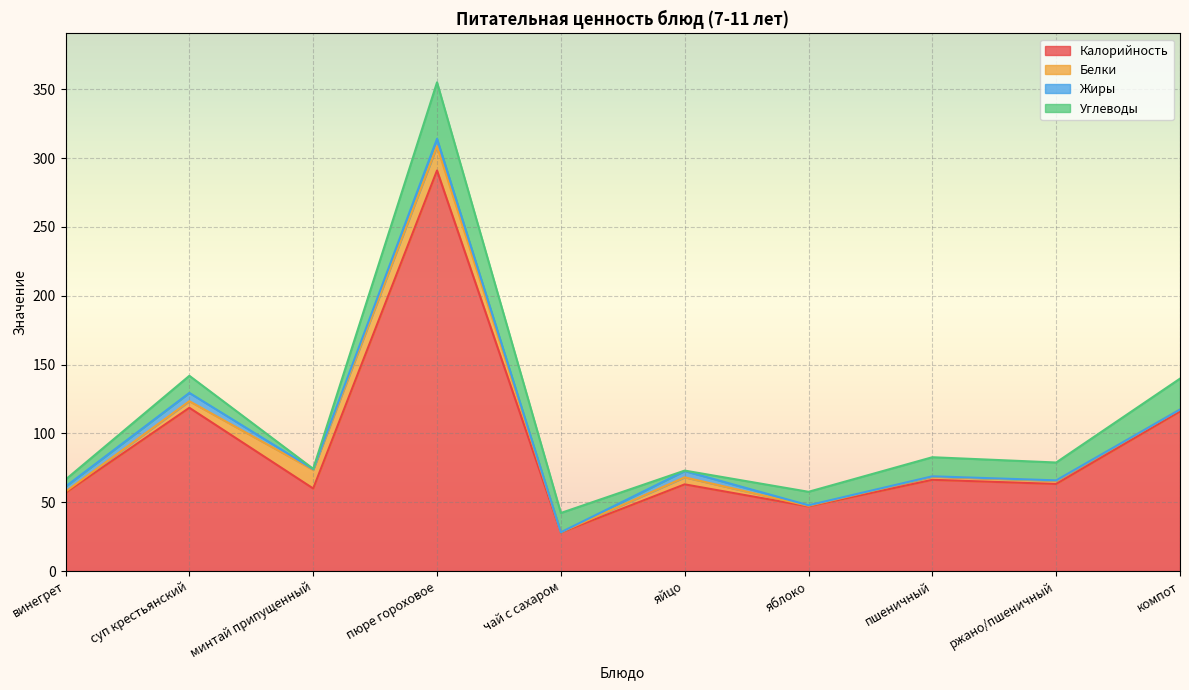

Reading left to right, list all the values displayed in this chart.

Калорийность: 56.9	118.6	60.0	291.0	28.0	63.0	47.0	66.3	63.3	116.0
Белки: 0.8	4.8	13.5	17.6	0.2	5.1	0.4	2.3	2.2	1.4
Жиры: 3.7	6.0	0.5	5.4	0.0	4.6	0.4	0.3	0.4	0.0
Углеводы: 5.1	12.4	0.2	41.0	14.0	0.3	9.8	13.9	13.0	22.4